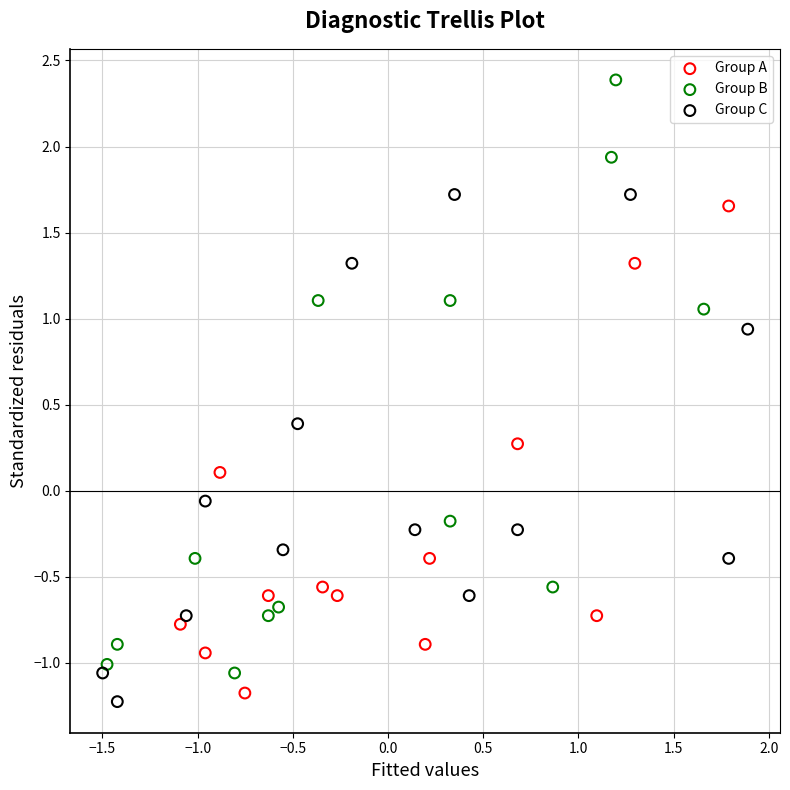

Which series has the largest Y range (max minus min)?

Group B